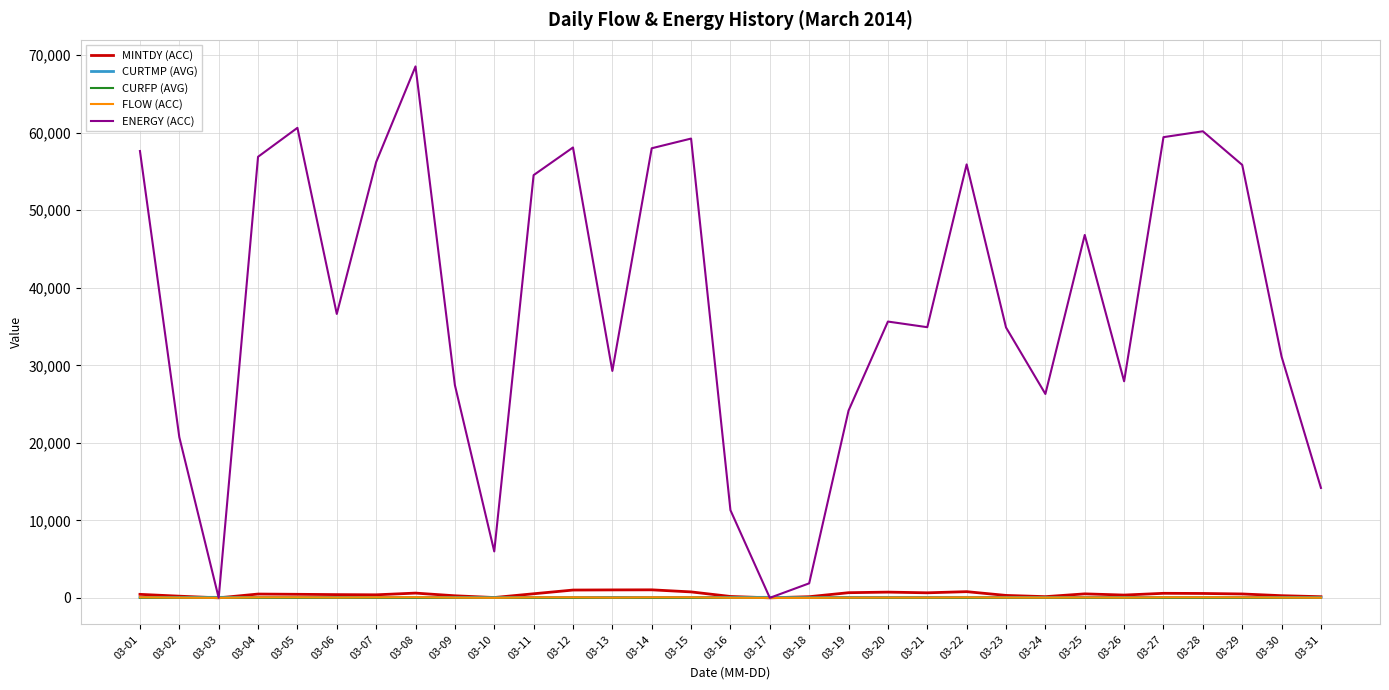

Which series has the widest spread of values?

ENERGY (ACC)